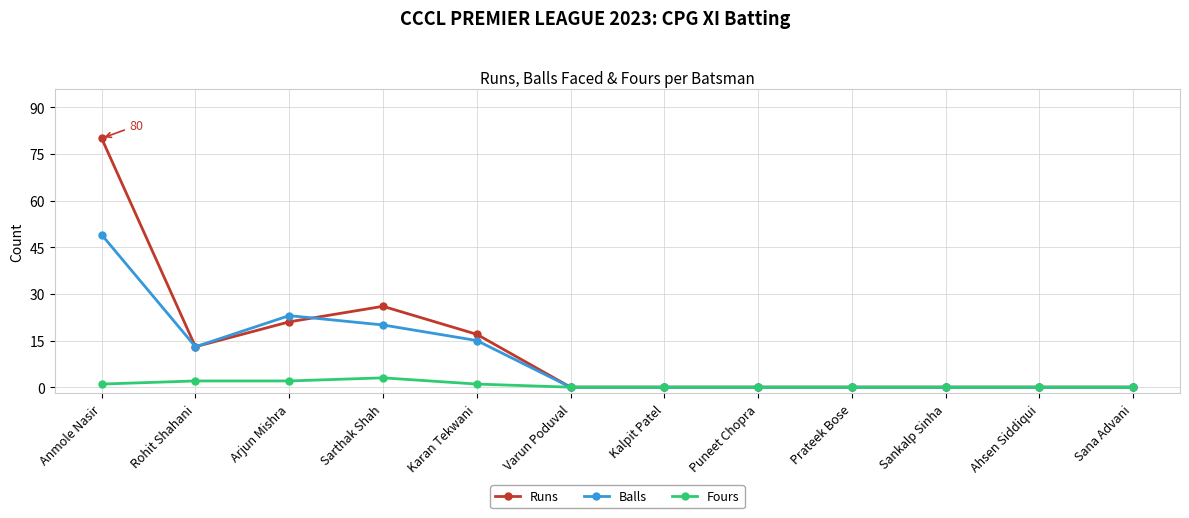

Which category has the highest value across all series?

Anmole Nasir